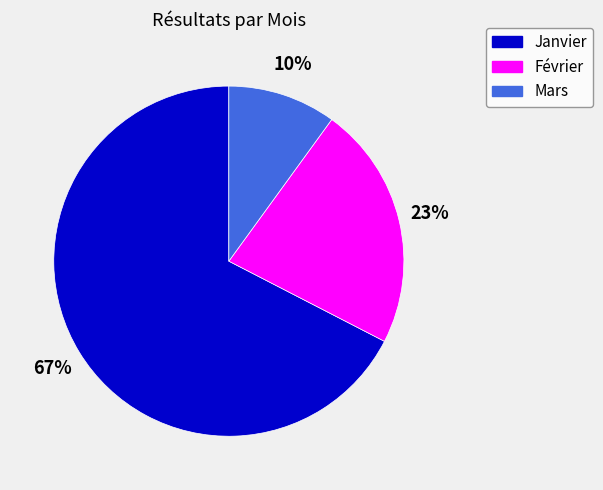

Between Février and Janvier, which is larger?

Janvier